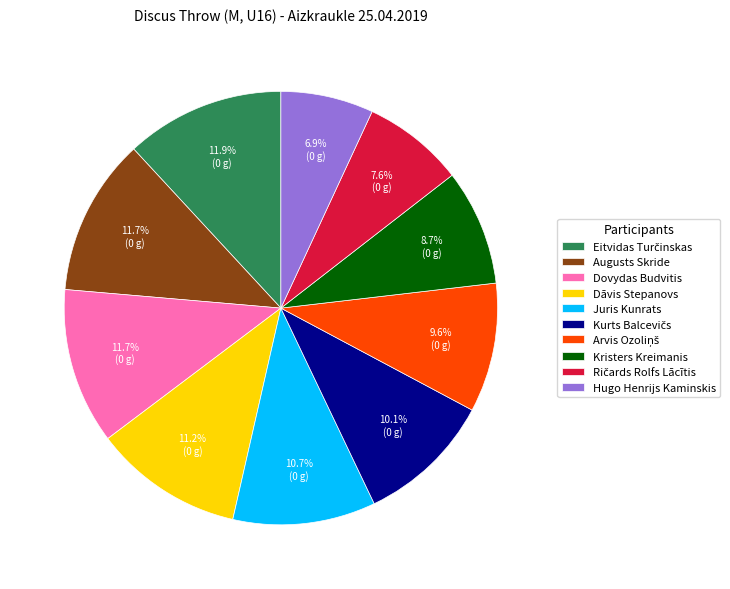

To the nearest percent, what is the average slice percentage?

10%